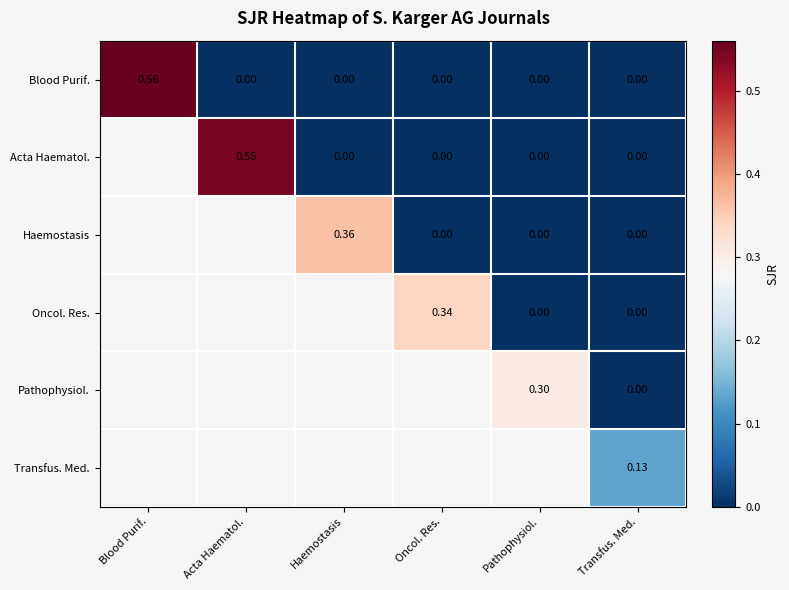

List the labels in order of Transfus. Med. value, smallest first.

Blood Purif., Acta Haematol., Haemostasis, Oncol. Res., Pathophysiol., Transfus. Med.